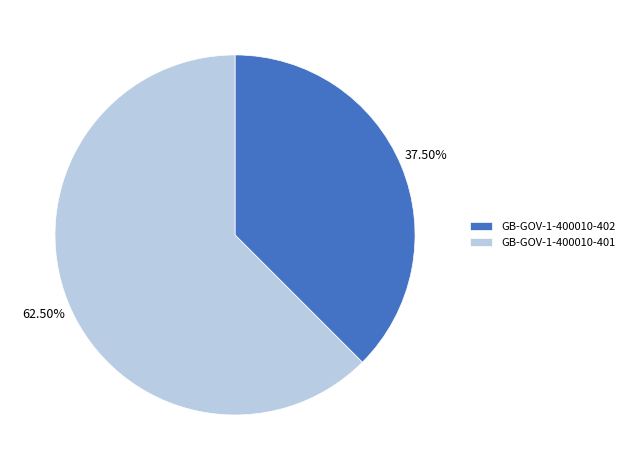

To the nearest percent, what is the combined percentage of GB-GOV-1-400010-402 and GB-GOV-1-400010-401?

100%